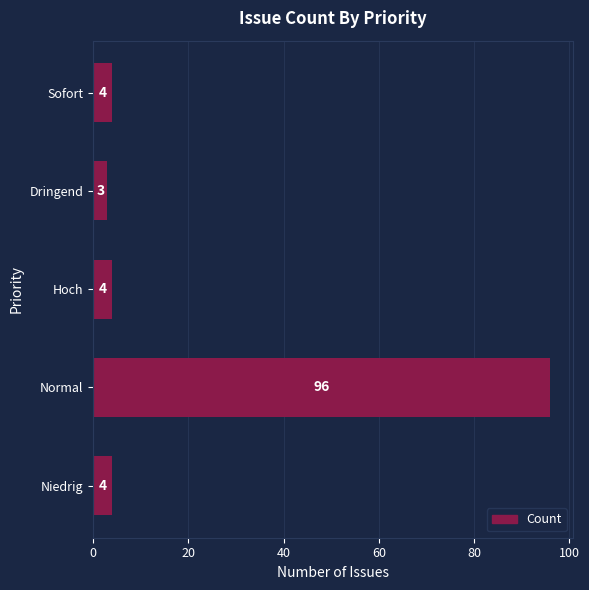

What is the average value?

22